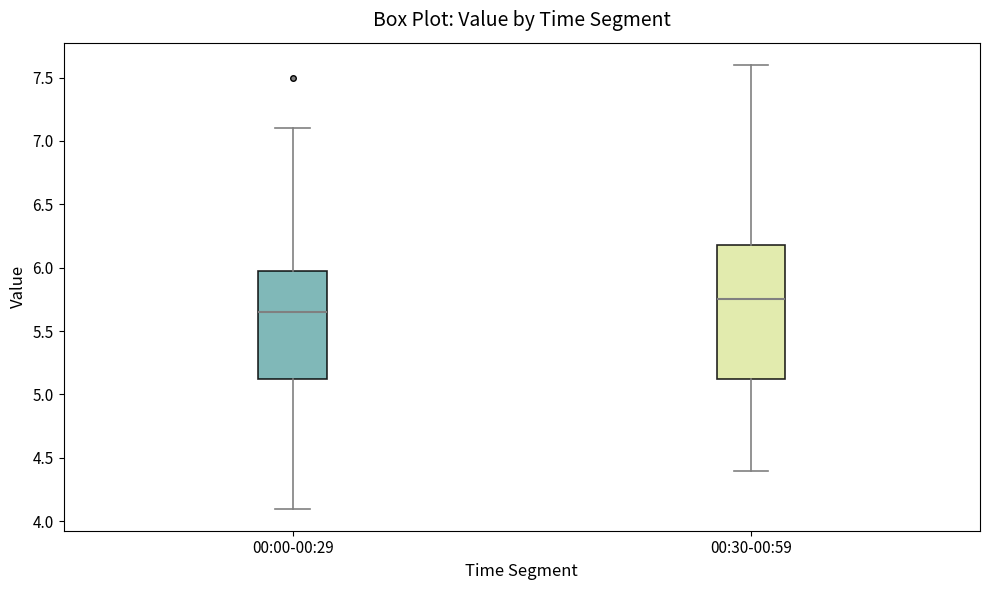

Where is the lower edge of the box for 00:00-00:29 on the y-axis? The values are not printed on the chart, so give them approximately, as read against the axis.

5.15